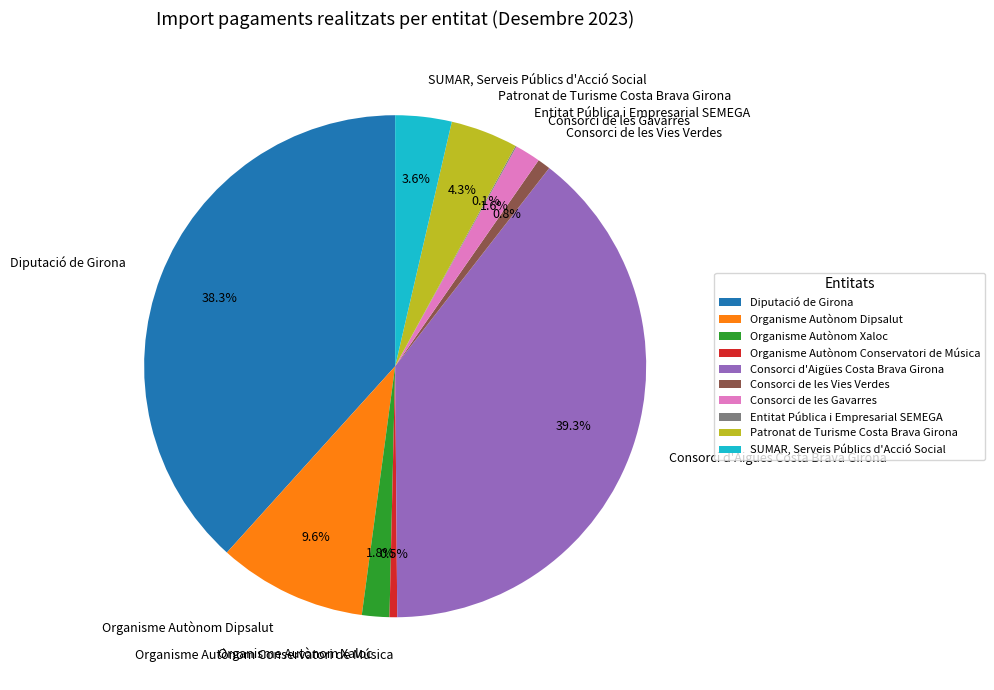

To the nearest percent, what is the difference between the Organisme Autònom Dipsalut and Consorci de les Vies Verdes slice percentages?

9%